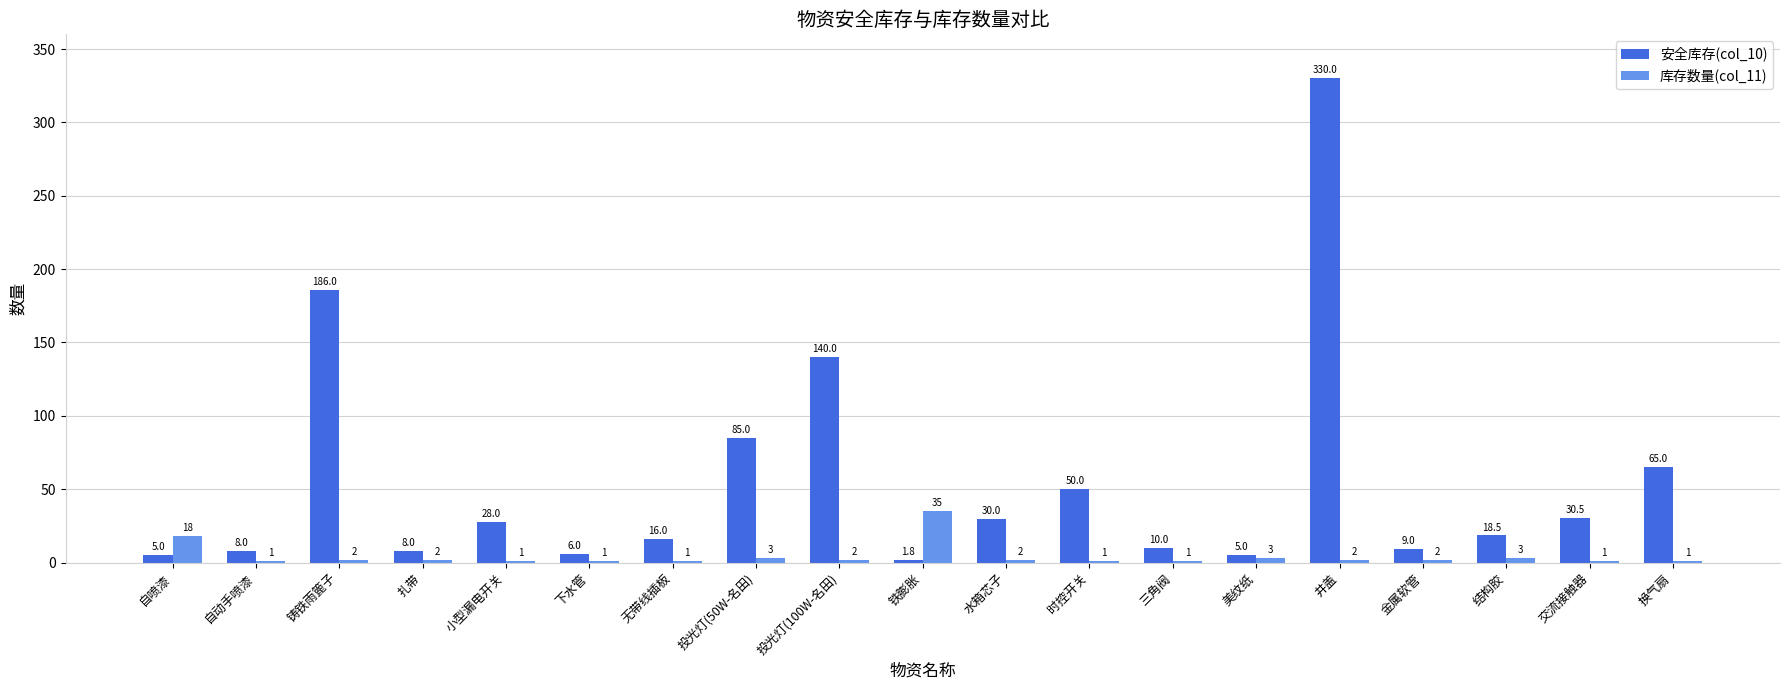

What is the sum of the 安全库存(col_10) values at 铸铁雨篦子 and 井盖?

516.0